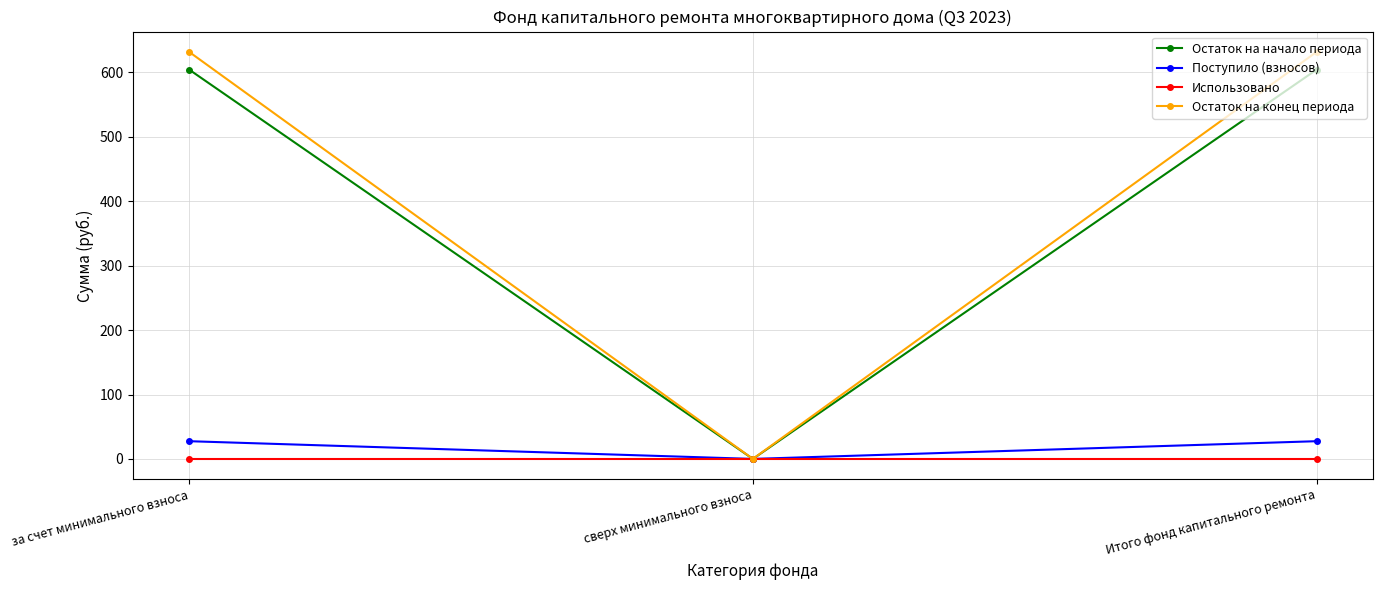

Reading right to left, extract all data points from this chart.

Остаток на начало периода: 604.4	0.0	604.4
Поступило (взносов): 27.5	0.0	27.5
Использовано: 0.0	0.0	0.0
Остаток на конец периода: 631.9	0.0	631.9